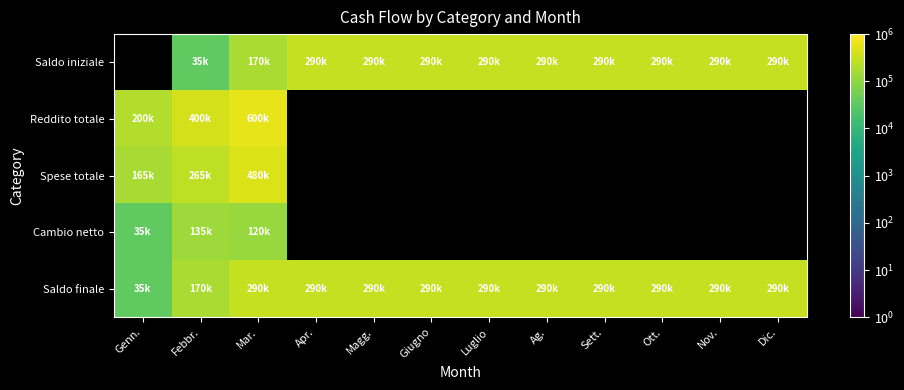

The value of Saldo iniziale at Ag. is 290000.0. True or false?

True